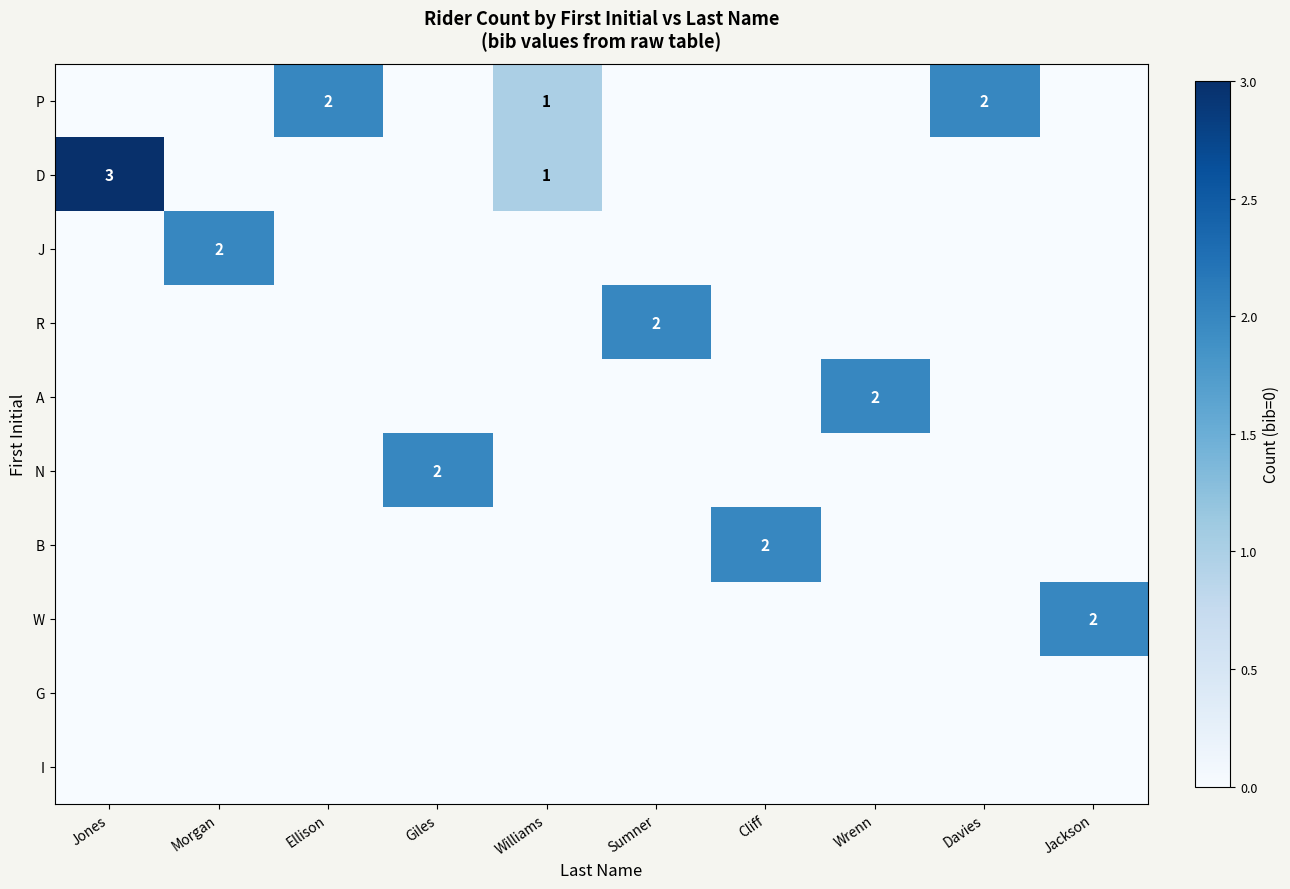

What is the difference between the highest and lowest values at Jones?

3